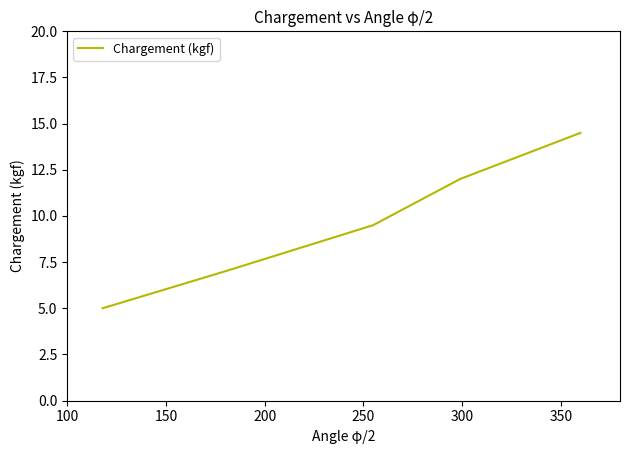

How many distinct data groups are displayed?

1